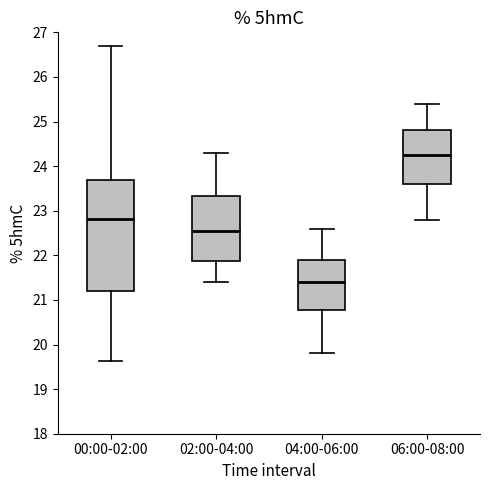

Reading left to right, read every box against the y-axis: the position of its median line, the range the box covers, and the ends of its whiskers. The values are not printed on the chart, so give them approximately, as read against the axis.

00:00-02:00: median 22.8, box 21.2 to 23.7, whiskers 19.6 to 26.7
02:00-04:00: median 22.6, box 21.9 to 23.3, whiskers 21.4 to 24.3
04:00-06:00: median 21.4, box 20.8 to 21.9, whiskers 19.8 to 22.6
06:00-08:00: median 24.3, box 23.6 to 24.8, whiskers 22.8 to 25.4